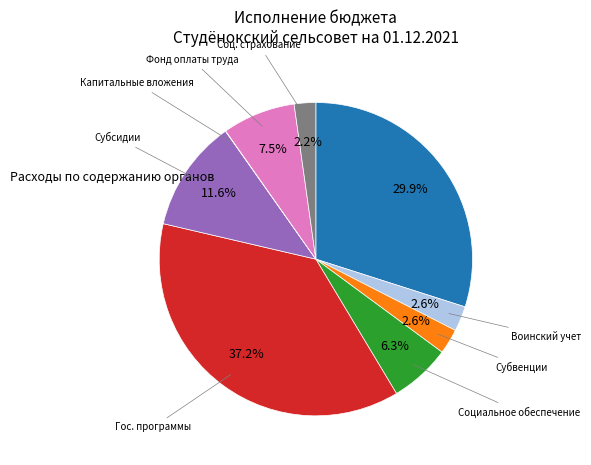

Is there a majority slice in this chart?

No